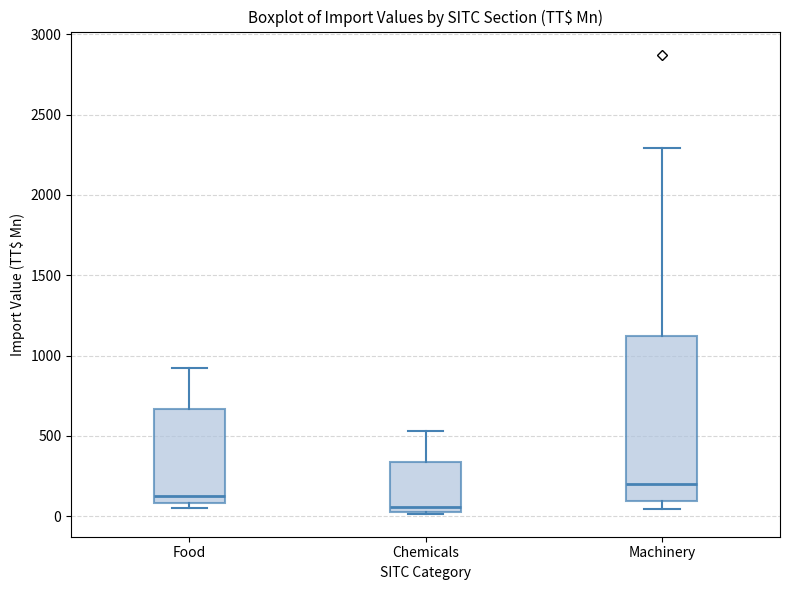

Where is the lower edge of the box for Food on the y-axis? The values are not printed on the chart, so give them approximately, as read against the axis.

100